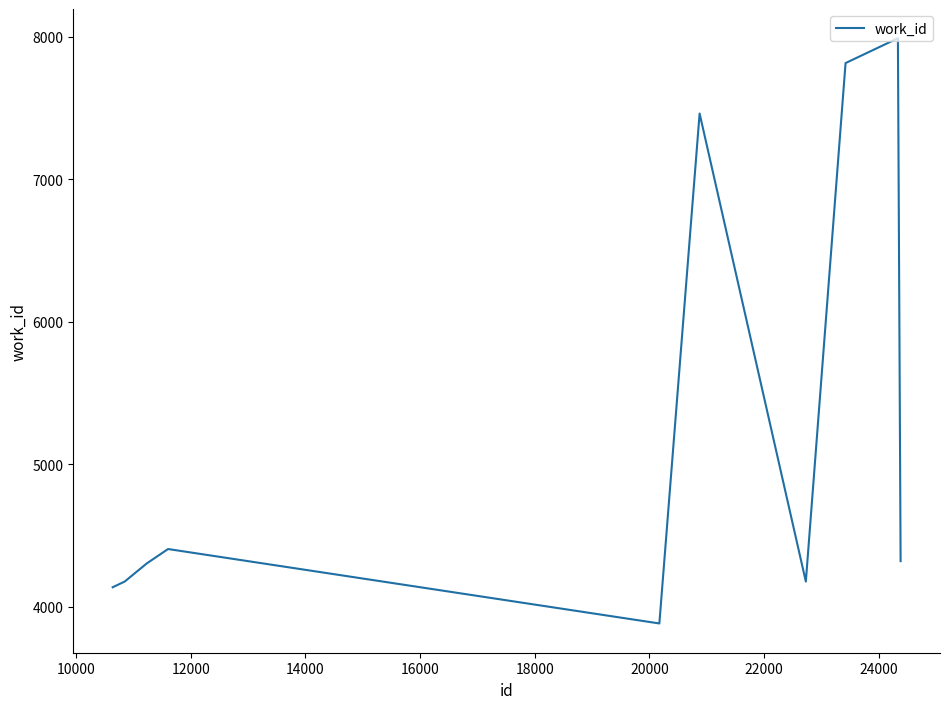

What is the minimum value shown in the chart?

3884